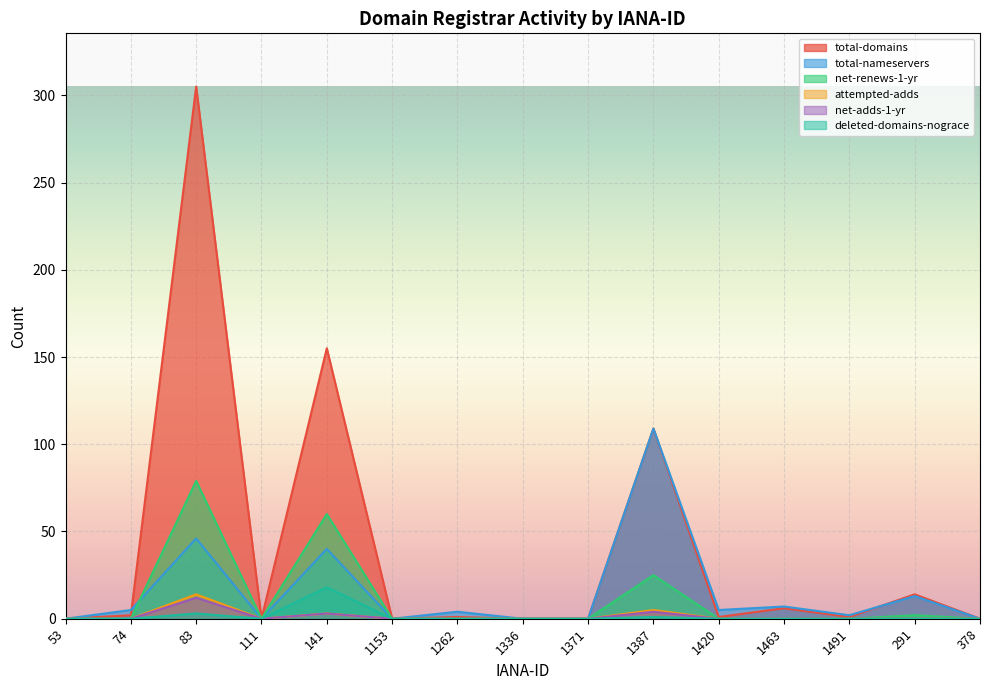

Which has a higher value, 53 or 1420?

1420